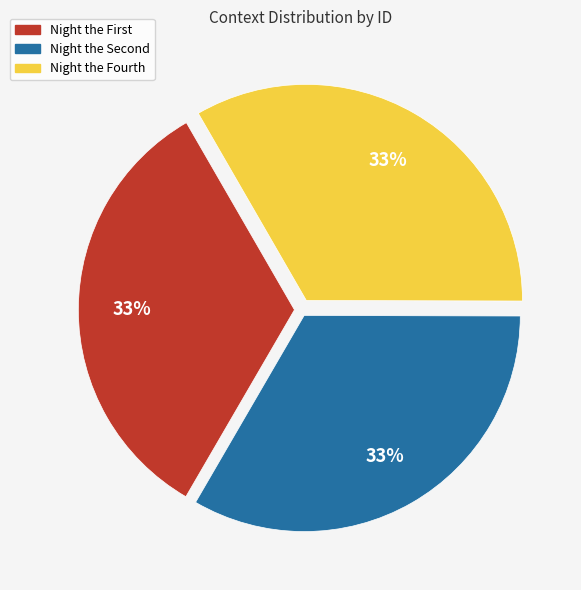

Is there a majority slice in this chart?

No